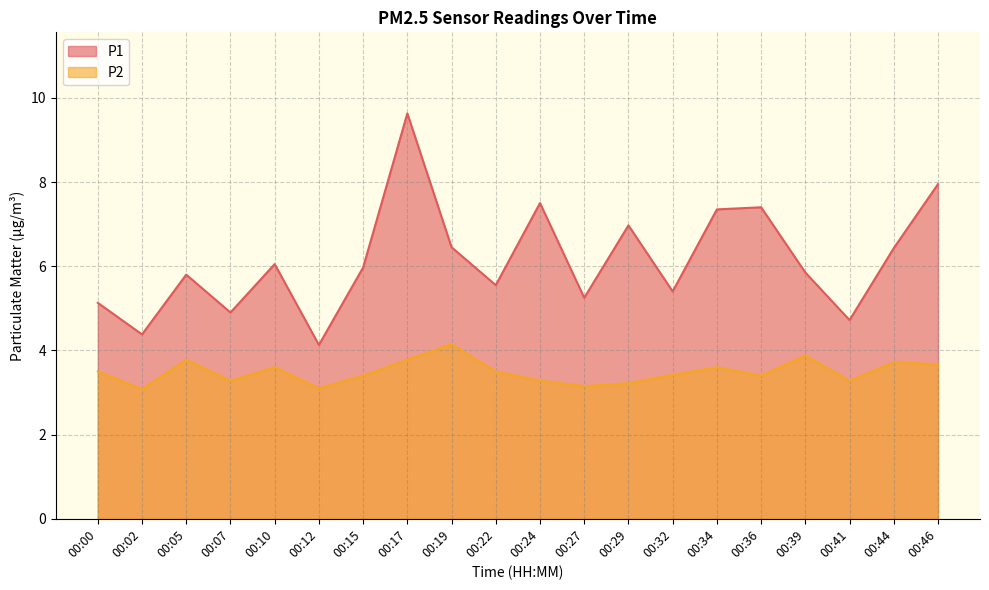

Reading right to left, what are all the values shown in this chart?

P1: 8.0	6.4	4.7	5.8	7.4	7.3	5.4	7.0	5.2	7.5	5.5	6.5	9.6	6.0	4.1	6.0	4.9	5.8	4.4	5.1
P2: 3.7	3.7	3.3	3.9	3.4	3.6	3.4	3.2	3.1	3.3	3.5	4.2	3.8	3.4	3.1	3.6	3.3	3.8	3.1	3.5